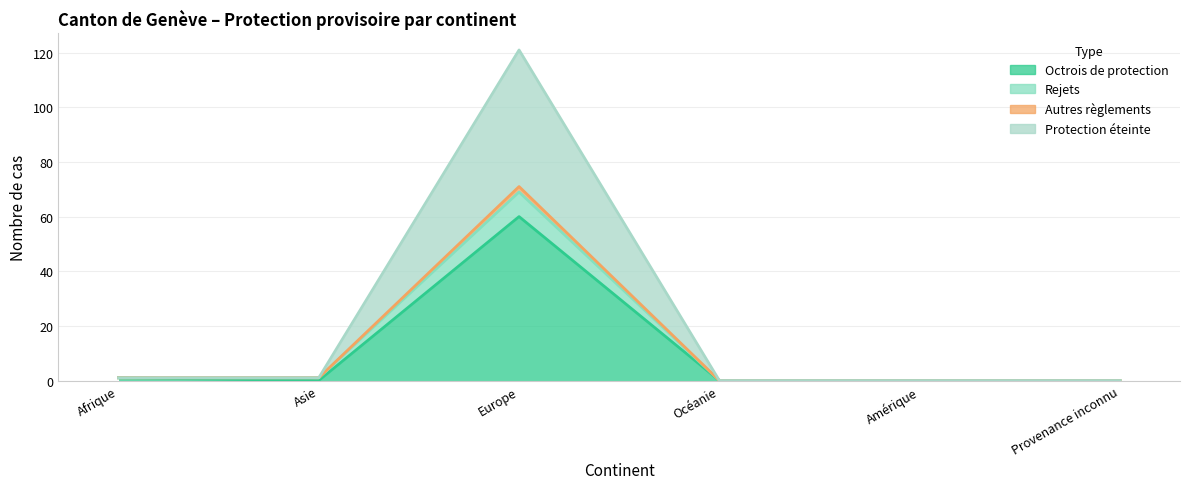

At which label does Rejets reach its peak?

Europe